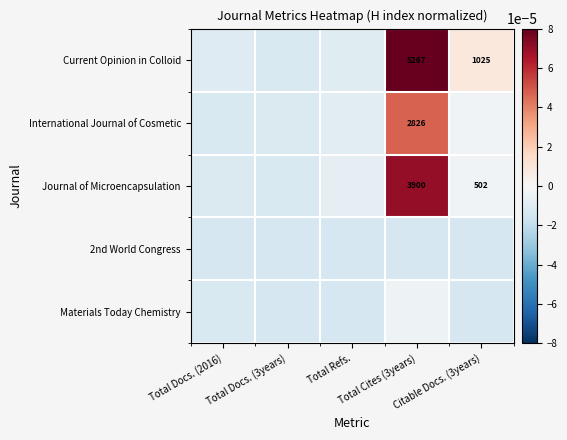

Rank the series at Total Docs. (3years) from highest to lowest value.

International Journal of Cosmetic, Current Opinion in Colloid, Journal of Microencapsulation, Materials Today Chemistry, 2nd World Congress